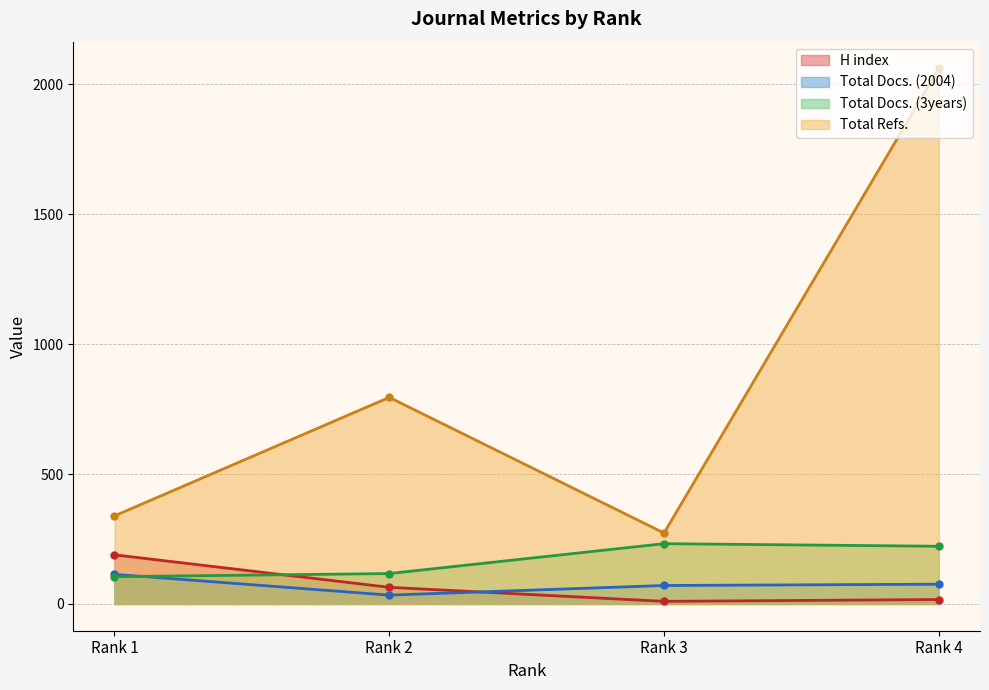

Where is the first local minimum for H index?

Rank 3